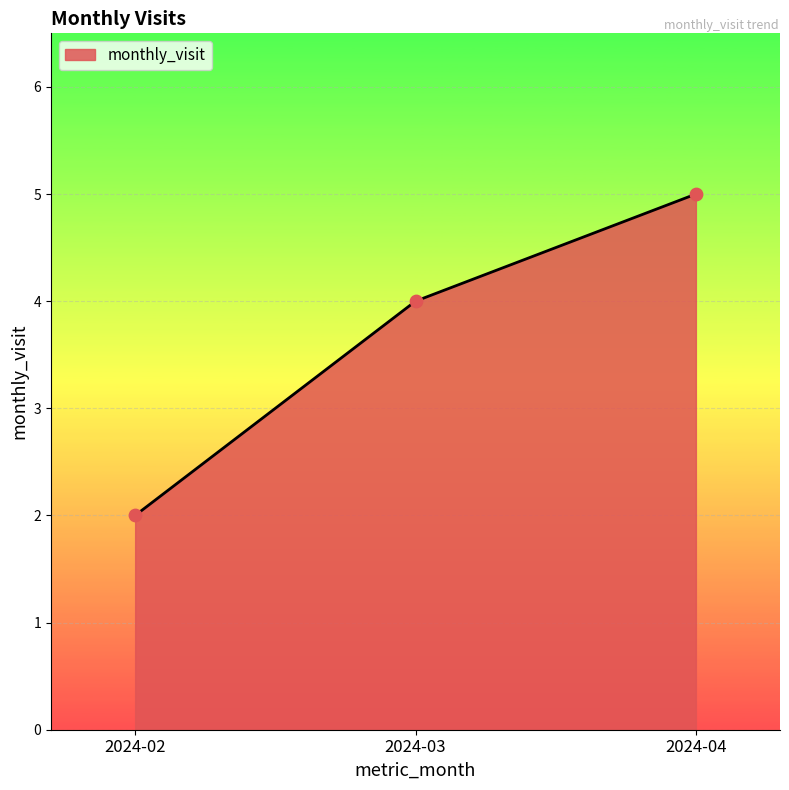

Between 2024-04 and 2024-02, which is larger?

2024-04